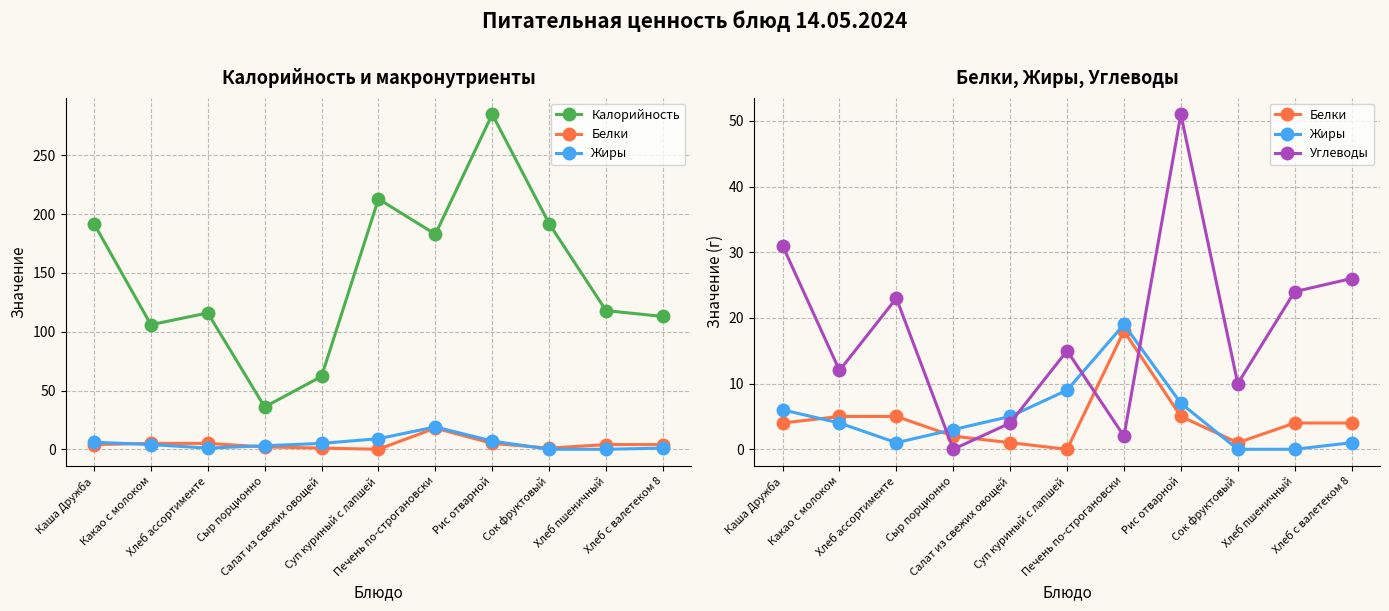

In Калорийность, how many points are higher than both neighbors (excluding endpoints)?

3